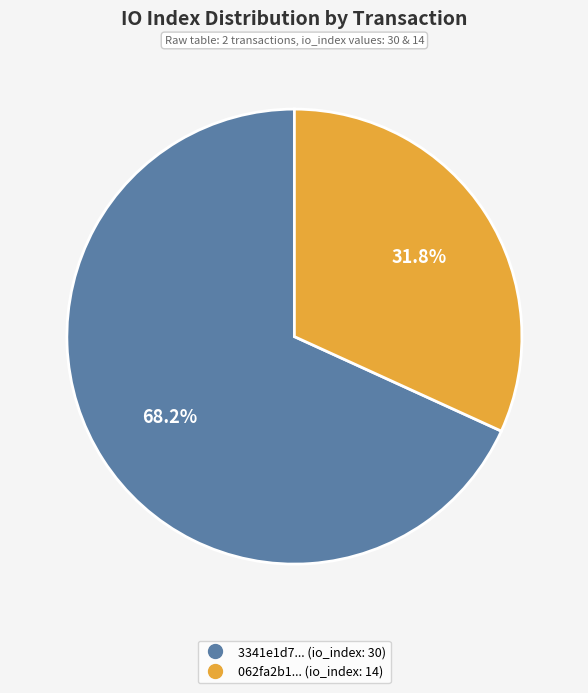

How many segments does this pie chart have?

2